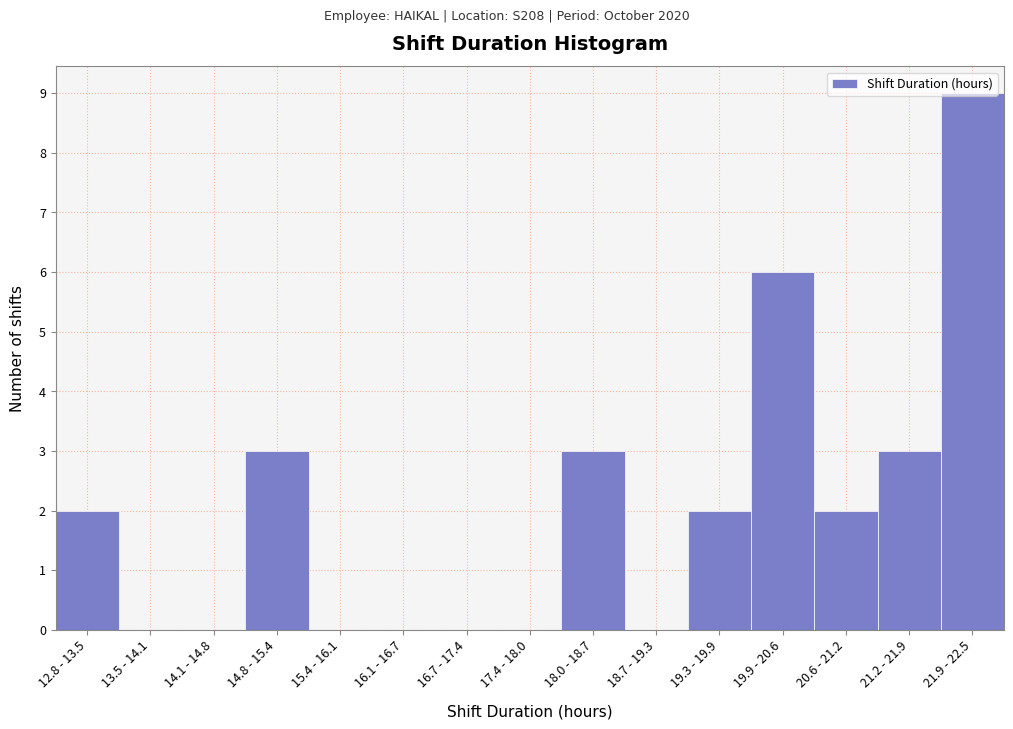

What is the approximate value at 21.2 - 21.9?

3